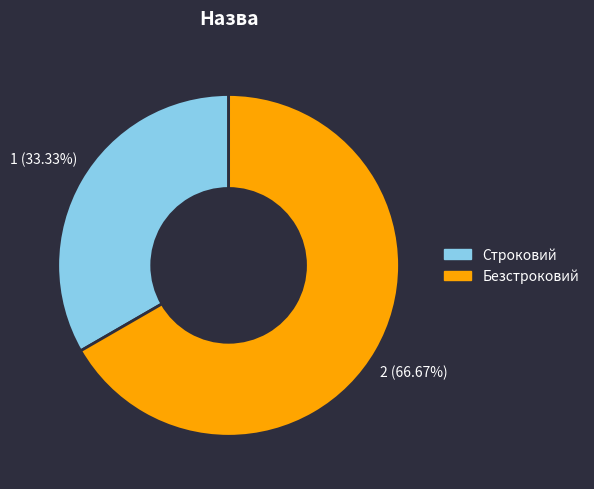

What percentage is the Строковий slice, to the nearest percent?

33%